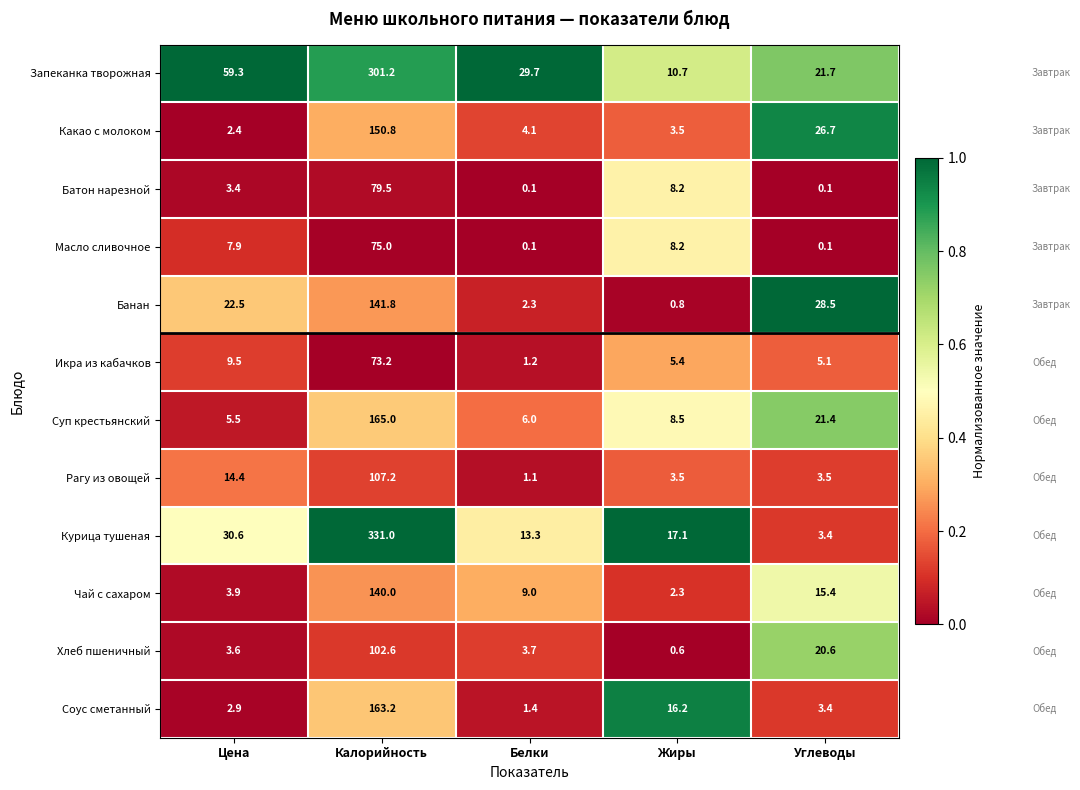

The value of Суп крестьянский at Белки is 7.8. True or false?

False